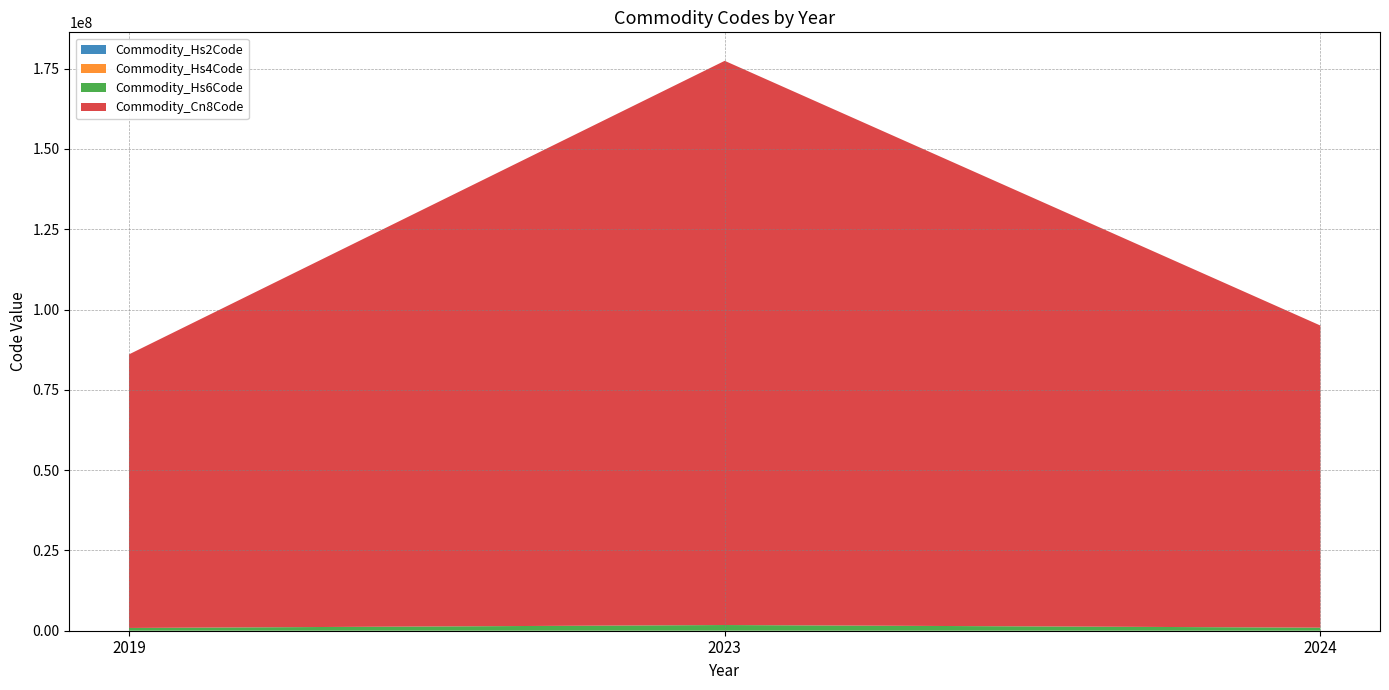

At which category is the sum across all series the highest?

2023